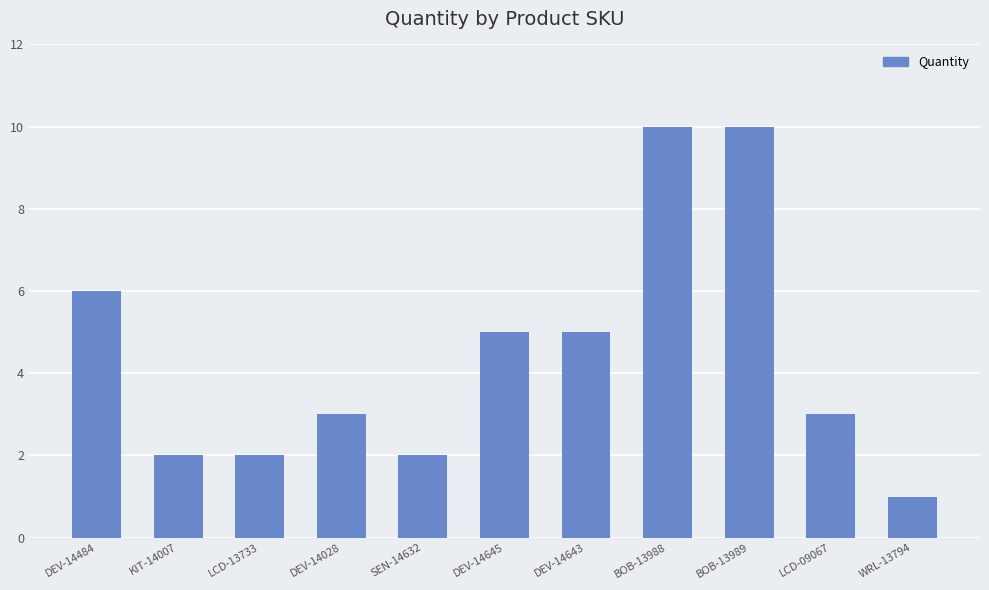

Is it true that the value at BOB-13988 is 10?

True